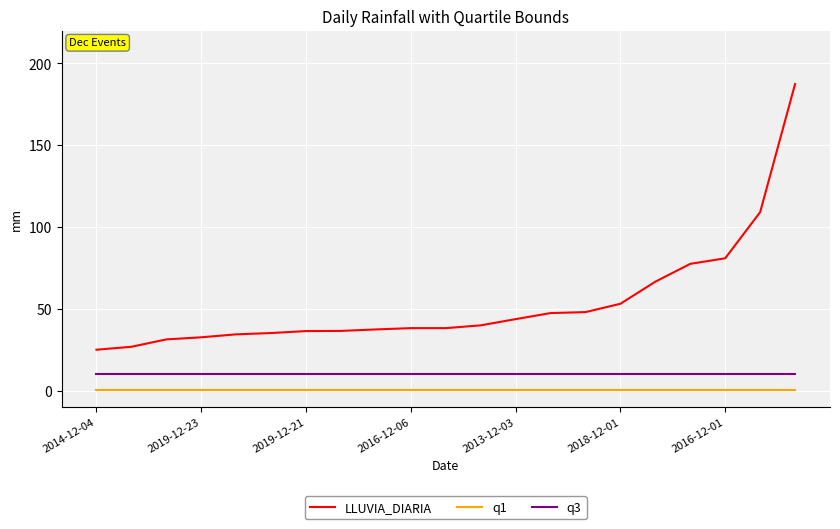

What is the highest value of the q3 series?

10.2